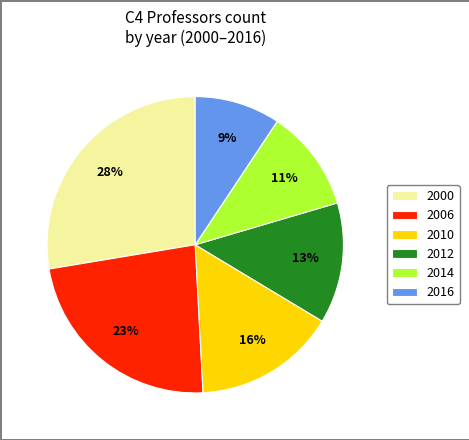

Is it true that 2006 is 35% of the pie?

False